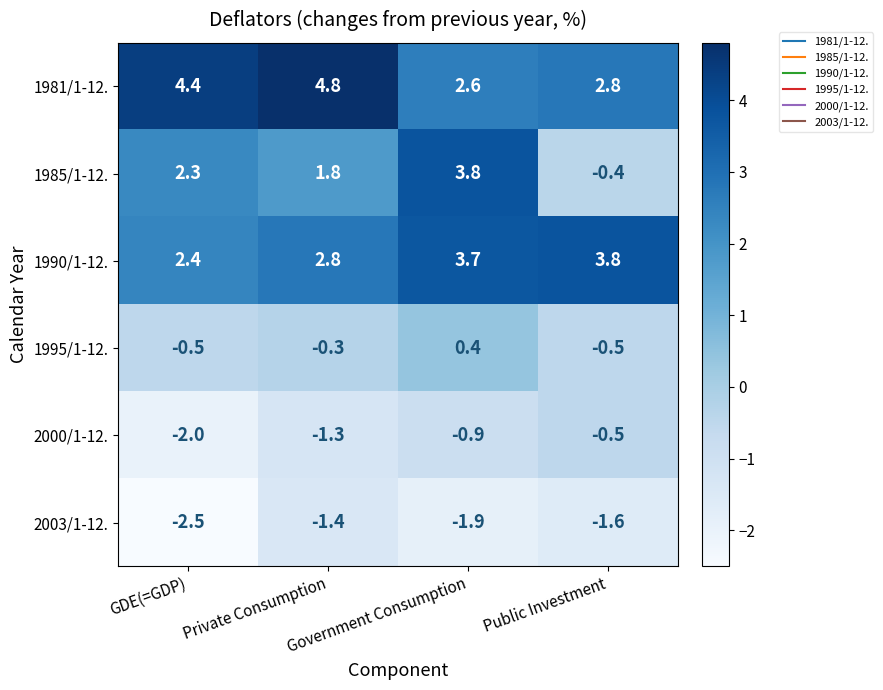

What is the difference between the highest and lowest values at GDE(=GDP)?

6.9